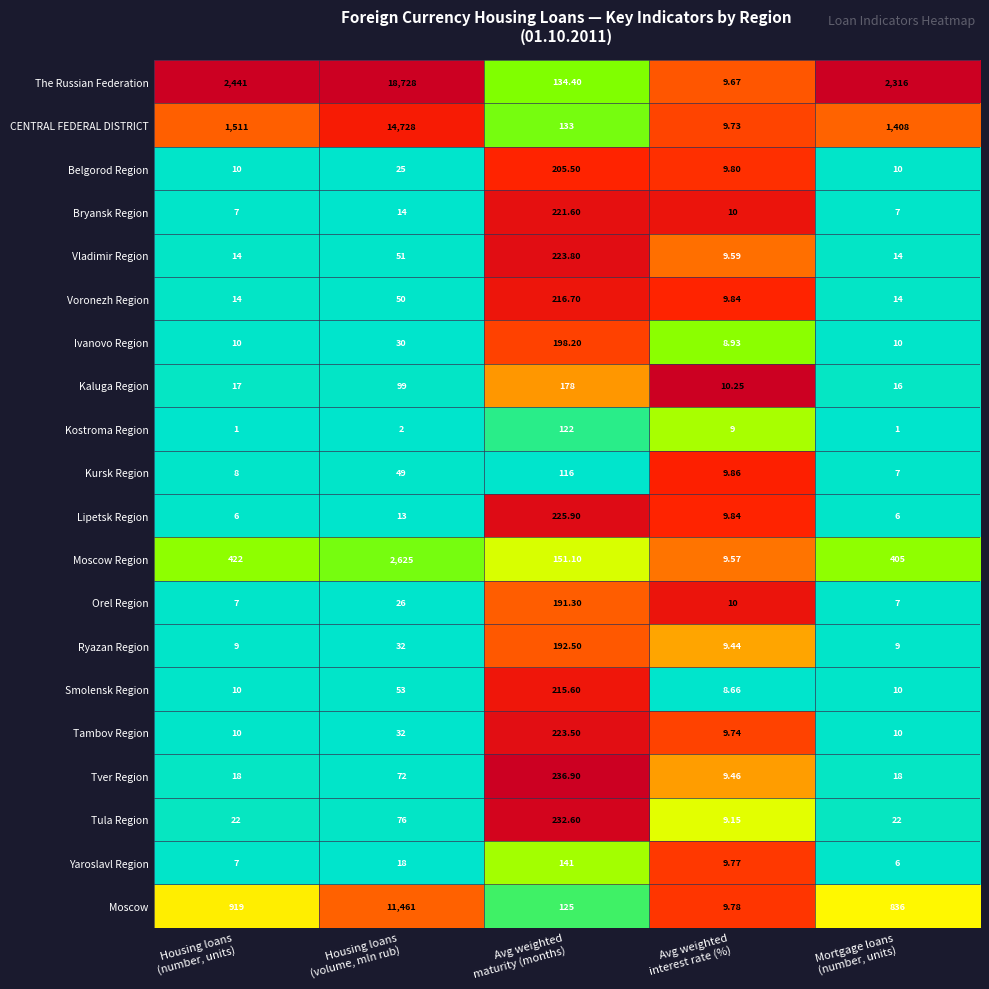

Rank the series by their maximum value, from lowest to highest.

Kursk Region, Kostroma Region, Yaroslavl Region, Kaluga Region, Orel Region, Ryazan Region, Ivanovo Region, Belgorod Region, Smolensk Region, Voronezh Region, Bryansk Region, Tambov Region, Vladimir Region, Lipetsk Region, Tula Region, Tver Region, Moscow Region, Moscow, CENTRAL FEDERAL DISTRICT, The Russian Federation